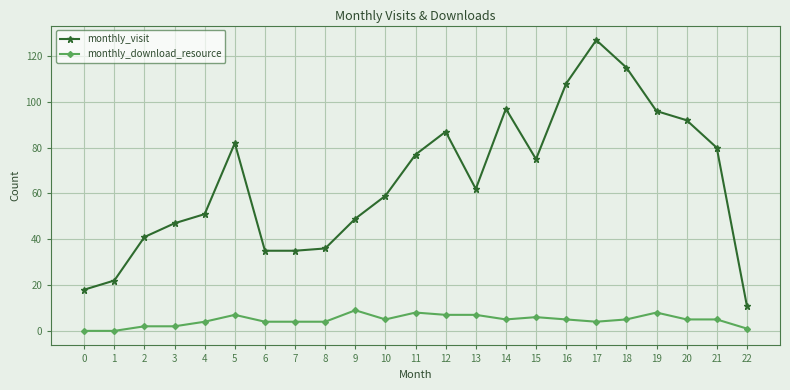

What is the sum of the monthly_visit values at 14 and 5?

179